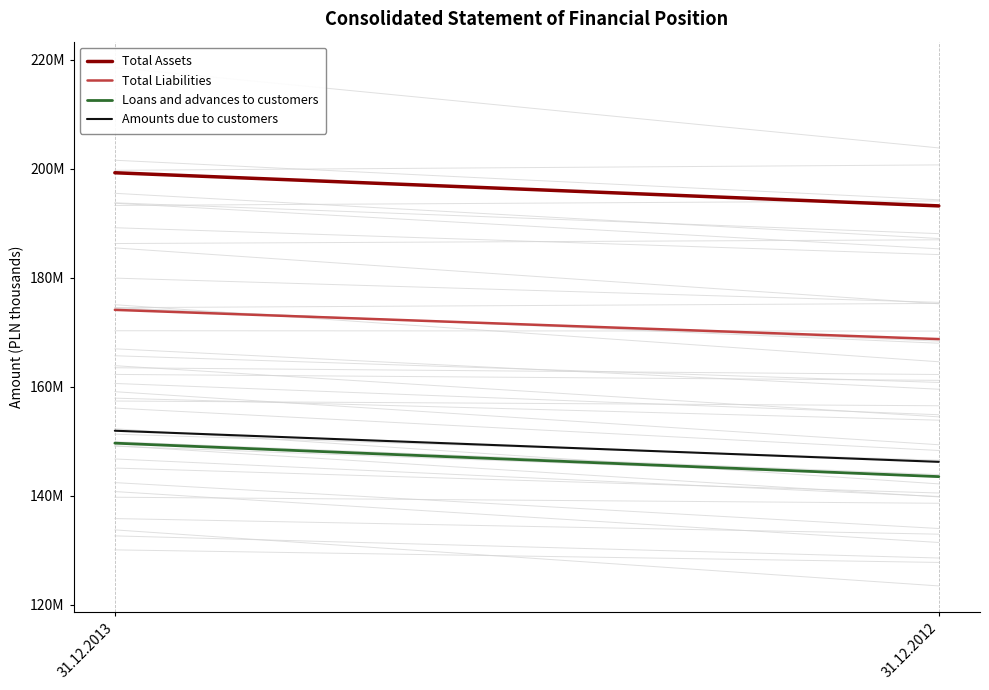

Rank the categories by Total Assets value from highest to lowest.

31.12.2013, 31.12.2012